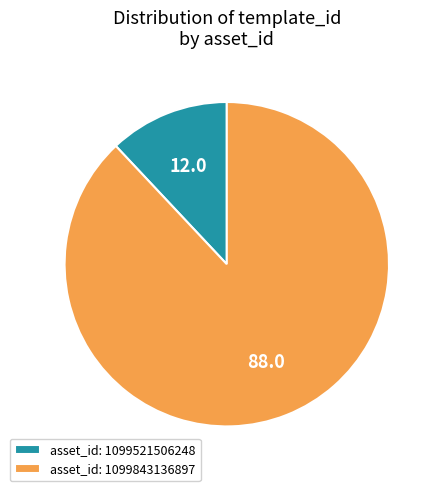

Rank the categories by value from highest to lowest.

asset_id: 1099843136897, asset_id: 1099521506248